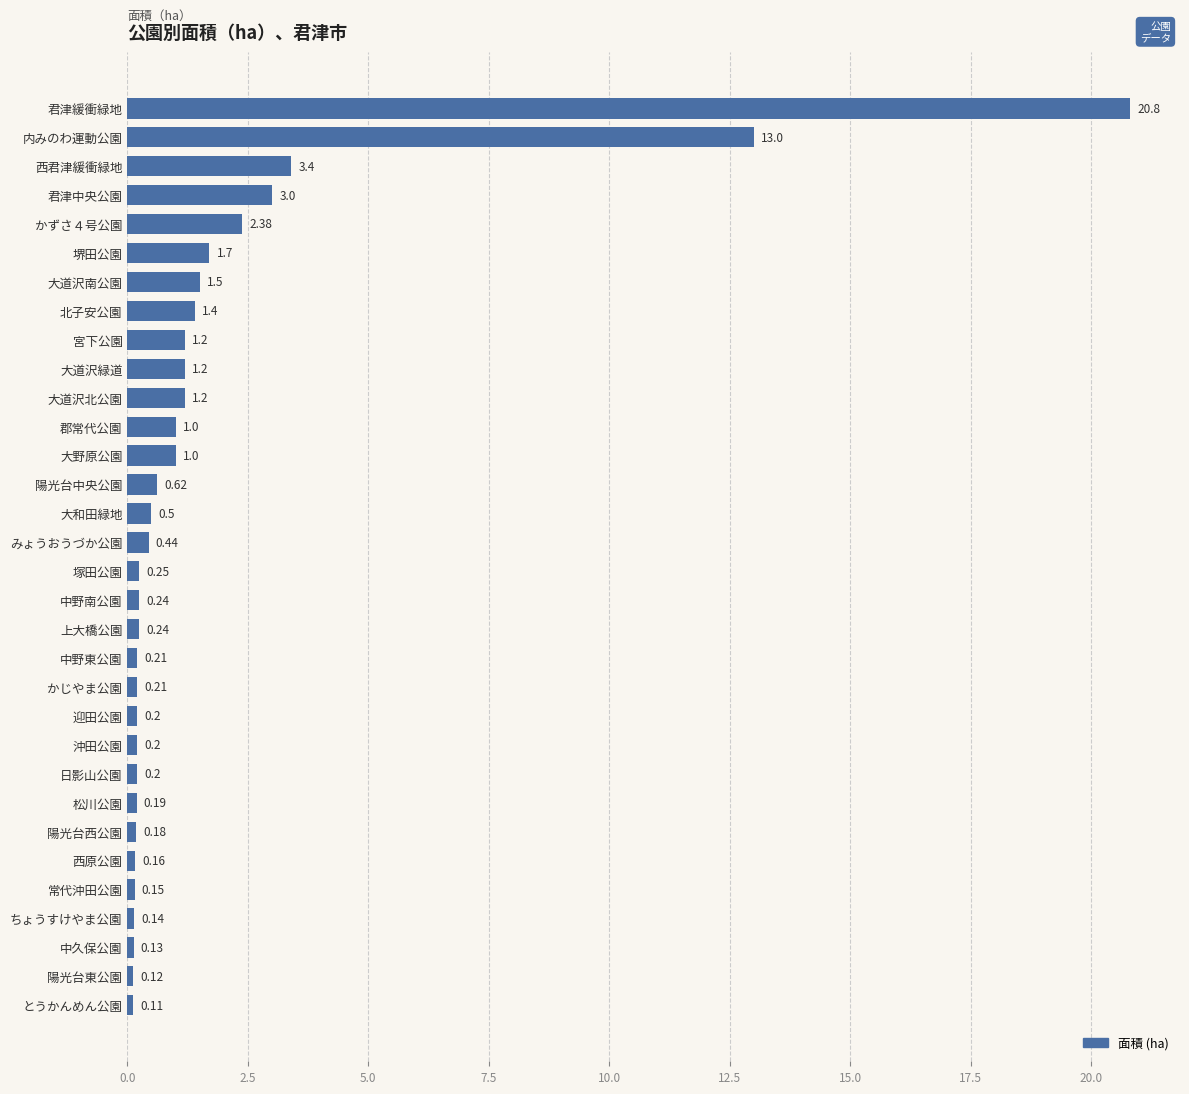

What is the label of the 7th bar from the top?

大道沢南公園